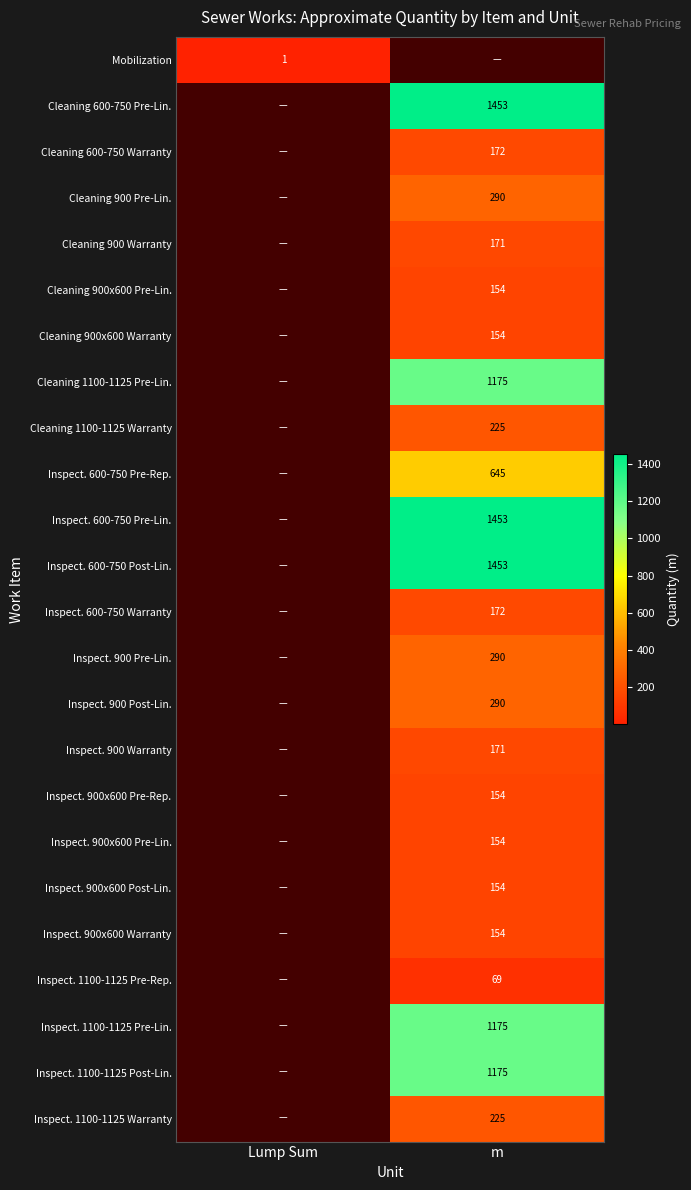

The Inspect. 900x600 Pre-Lin. series shows 227 at m. True or false?

False